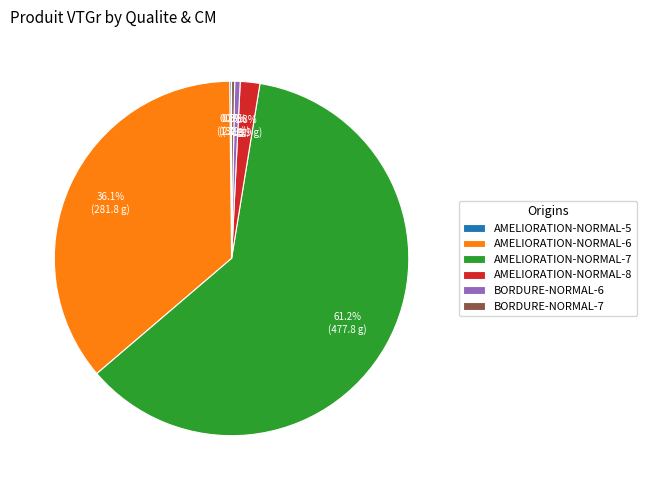

Combined, do AMELIORATION-NORMAL-6 and BORDURE-NORMAL-7 account for over 50%?

No